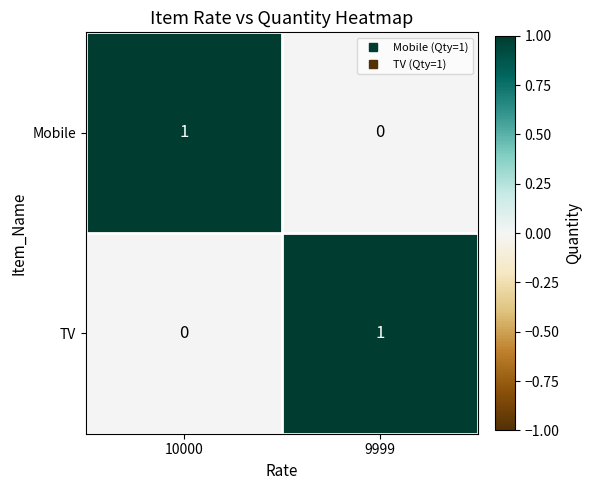

Reading right to left, transcribe all the data shown in this chart.

Mobile: 0	1
TV: 1	0